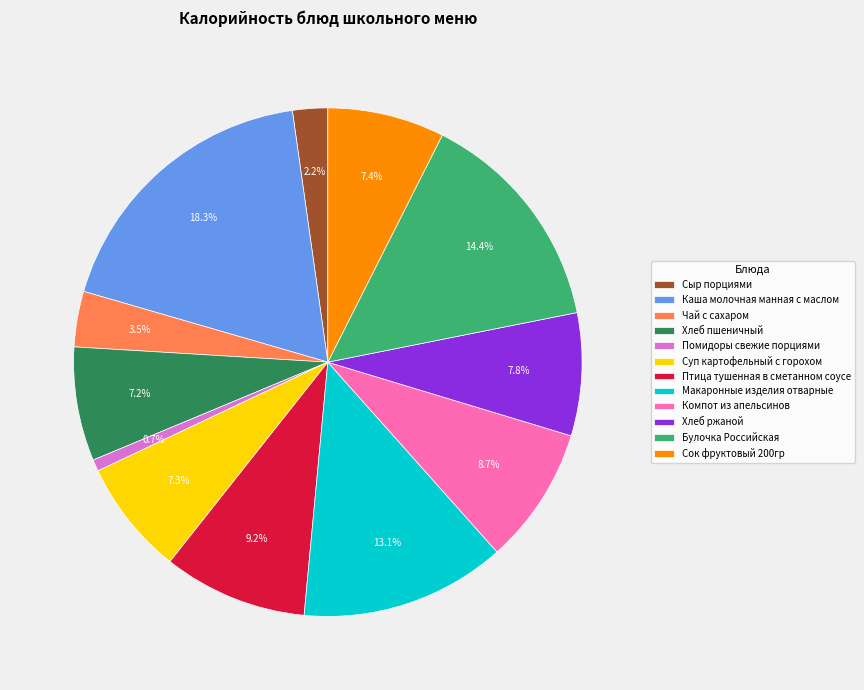

Does Булочка Российская account for over 50% of the chart?

No